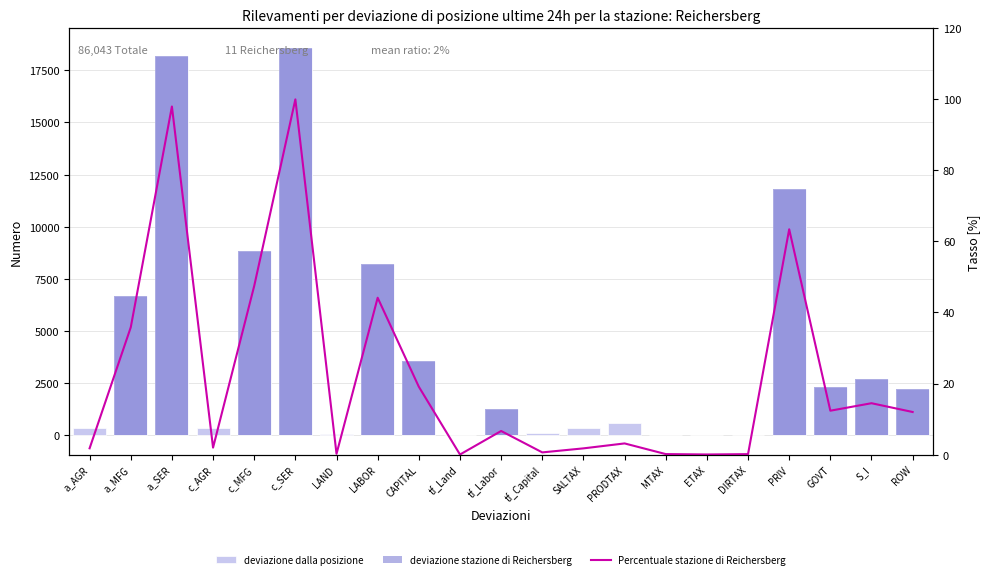

Reading left to right, list all the values displayed in this chart.

deviazione dalla posizione: 325.6	6657.2	18212.4	361.3	8824.0	18585.0	36.0	8204.7	3547.8	-1.5	1232.1	112.1	322.8	581.3	23.6	2.8	20.4	11788.4	2293.7	2685.6	2225.8
deviazione stazione di Reichersberg: 0.0	6657.2	18212.4	0.0	8824.0	18585.0	0.0	8204.7	3547.8	0.0	1232.1	0.0	0.0	0.0	0.0	0.0	0.0	11788.4	2293.7	2685.6	2225.8
Percentuale stazione di Reichersberg: 1.8	35.8	98.0	1.9	47.5	100.0	0.2	44.1	19.1	0.0	6.6	0.6	1.7	3.1	0.1	0.0	0.1	63.4	12.3	14.5	12.0